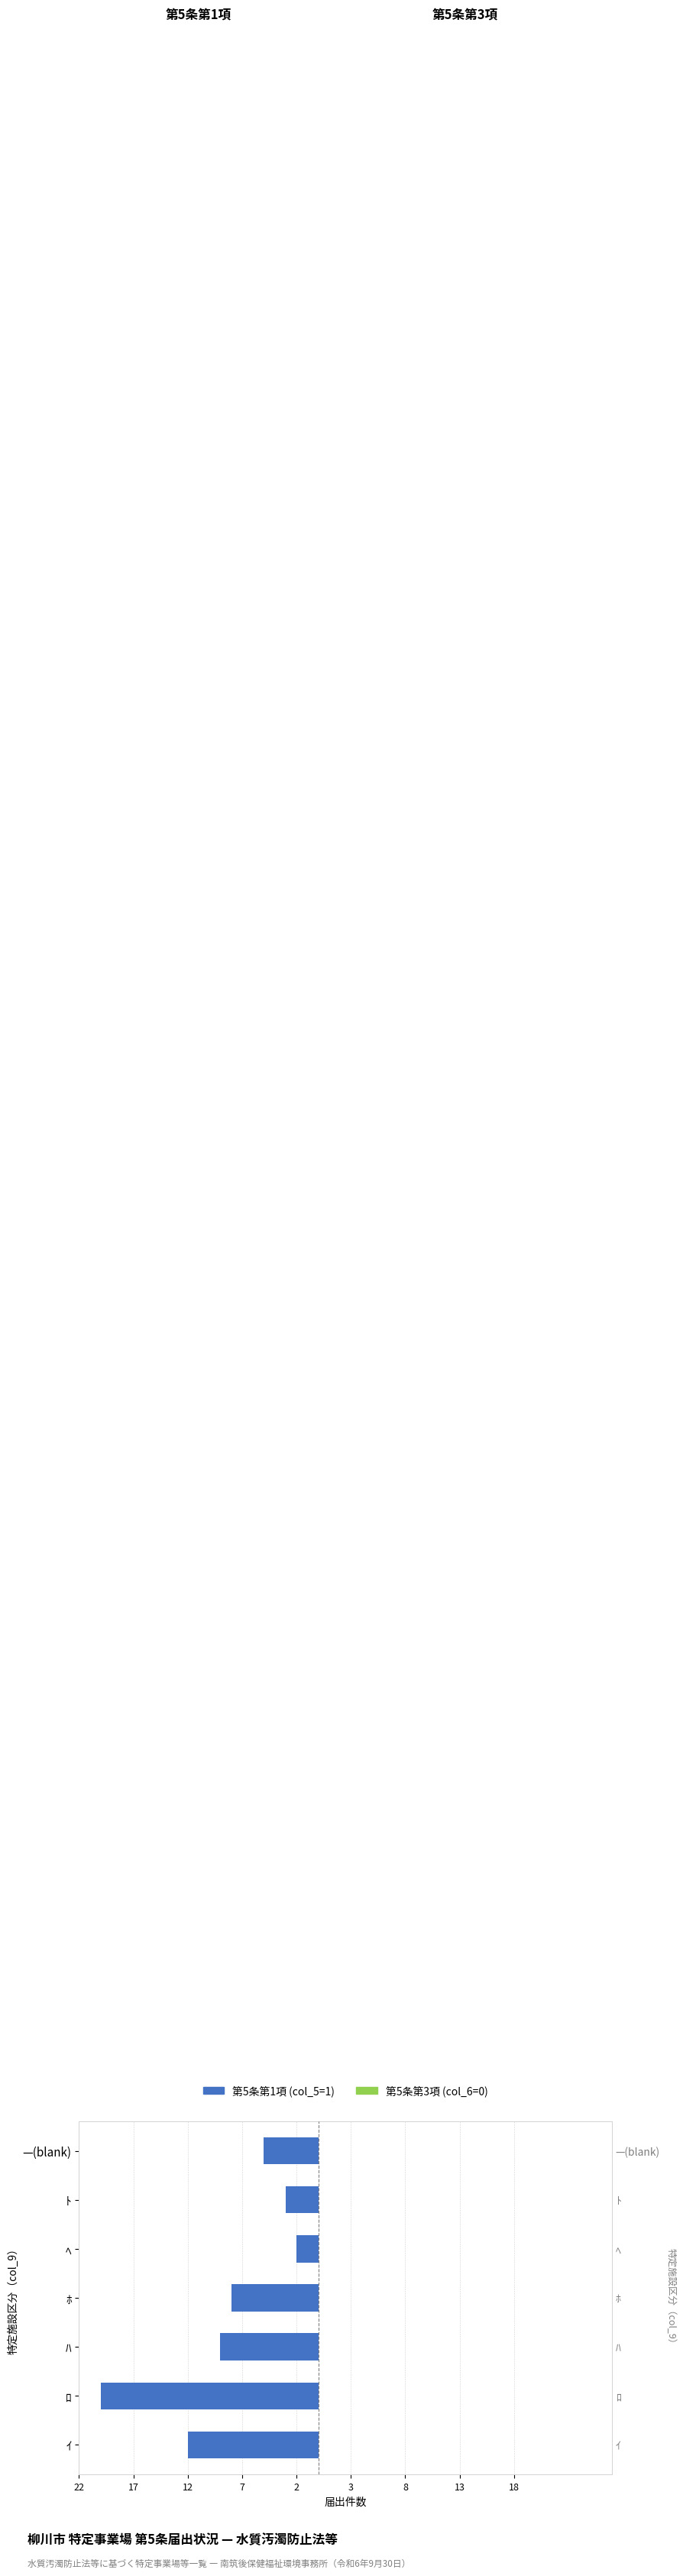

What are all the series names shown in the legend?

第5条第1項, 第5条第3項